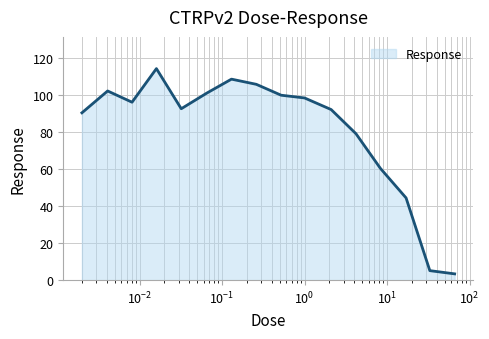

What is the greatest value displayed?

114.5